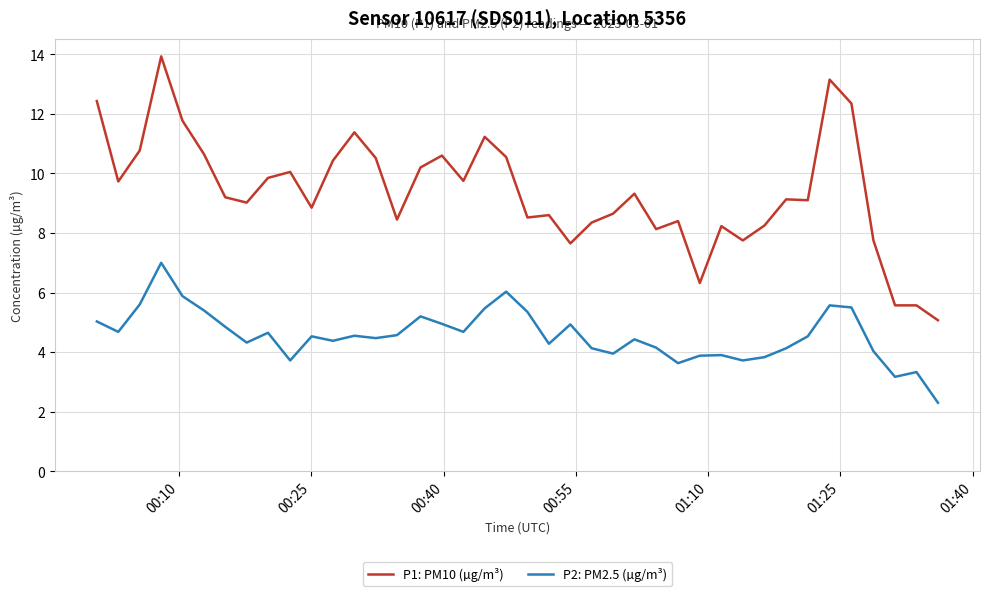

Which series has the largest range (max minus min)?

P1: PM10 (µg/m³)